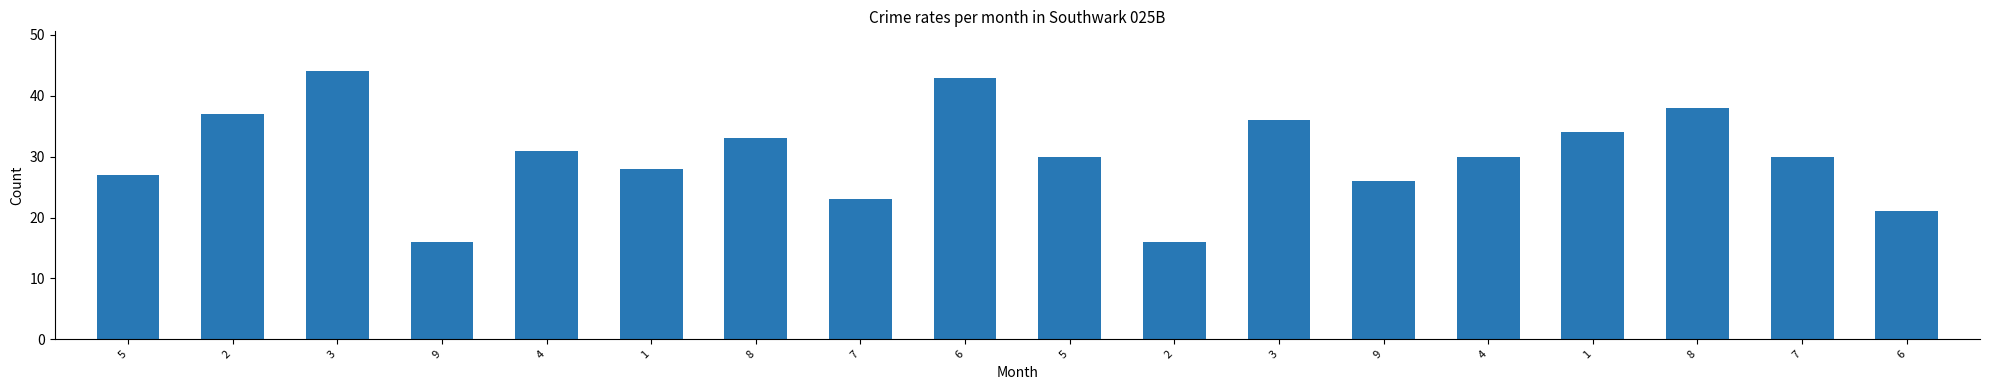

Is it true that the value at 6 is 43?

True